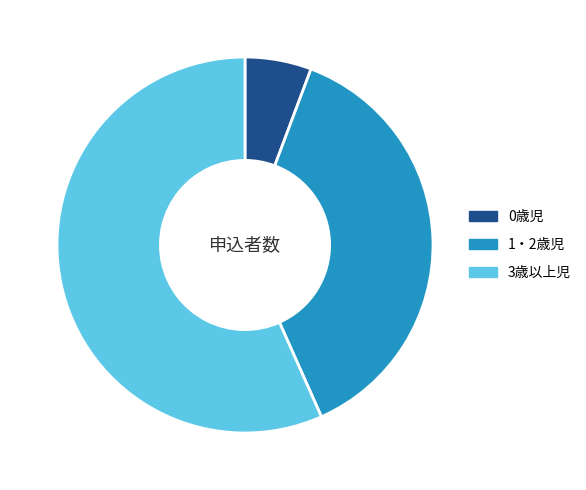

What is the largest slice in the pie chart?

3歳以上児